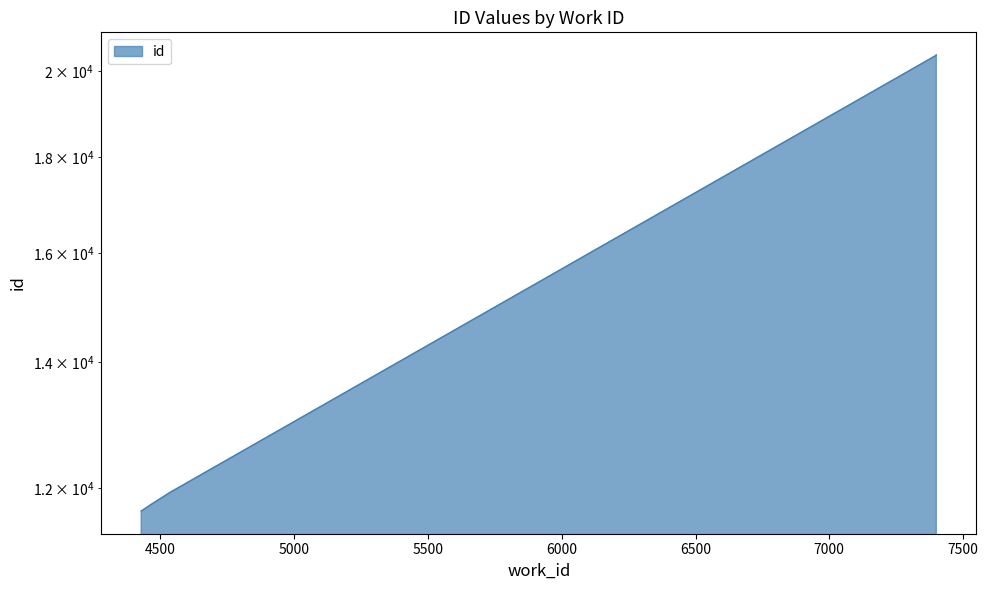

Reading left to right, what are all the values shown in this chart?

4428=11666	4431=11671	4459=11743	4459=11744	4536=11934	7400=20397	7400=20398	7400=20399	7400=20400	7400=20401